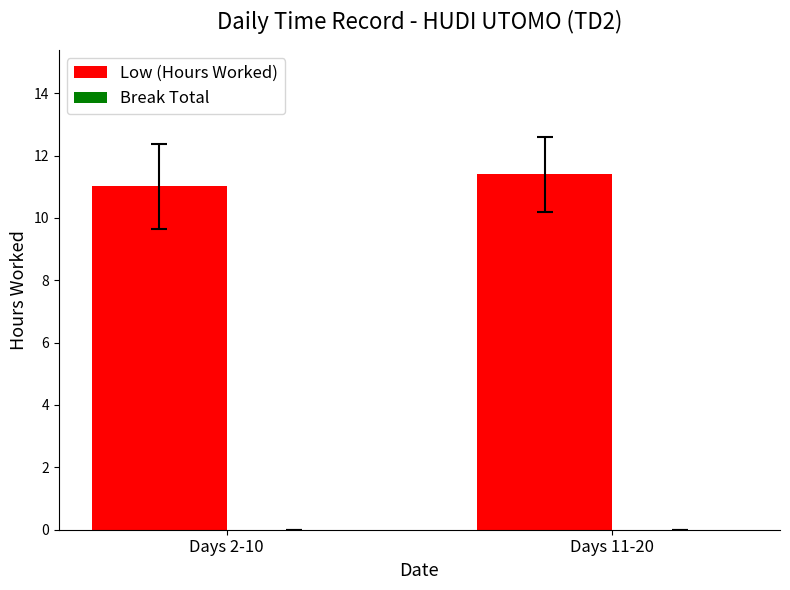

Reading left to right, transcribe all the data shown in this chart.

Days 2-10=11.0	Days 11-20=11.4